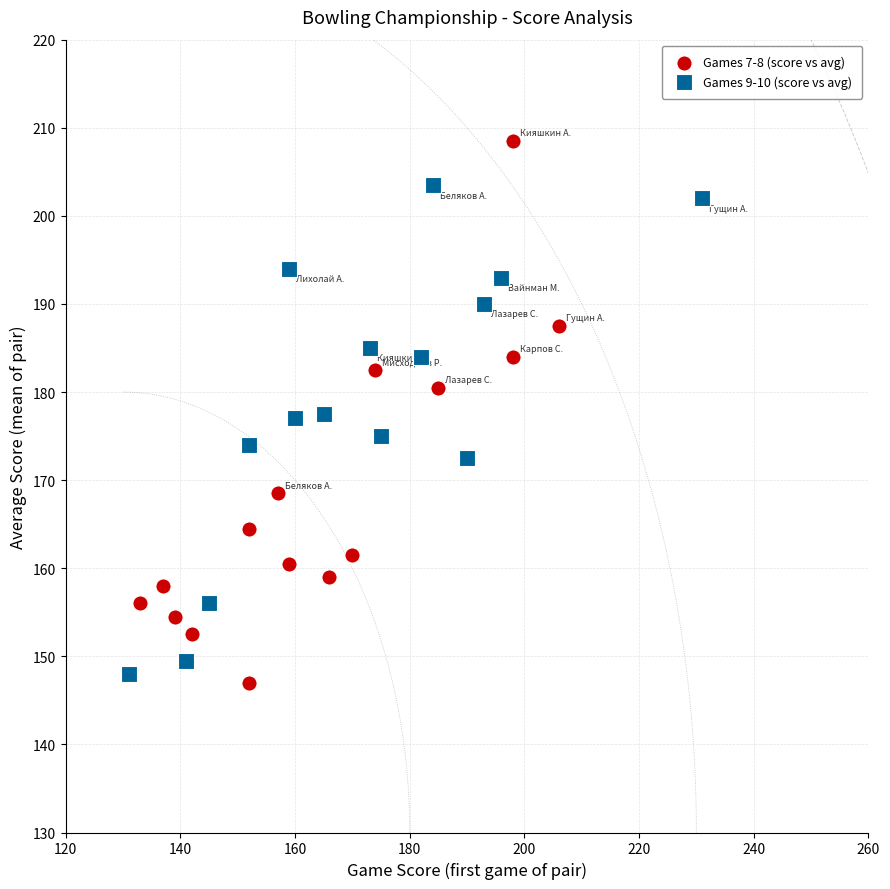

Which series has the largest Y range (max minus min)?

Games 7-8 (score vs avg)